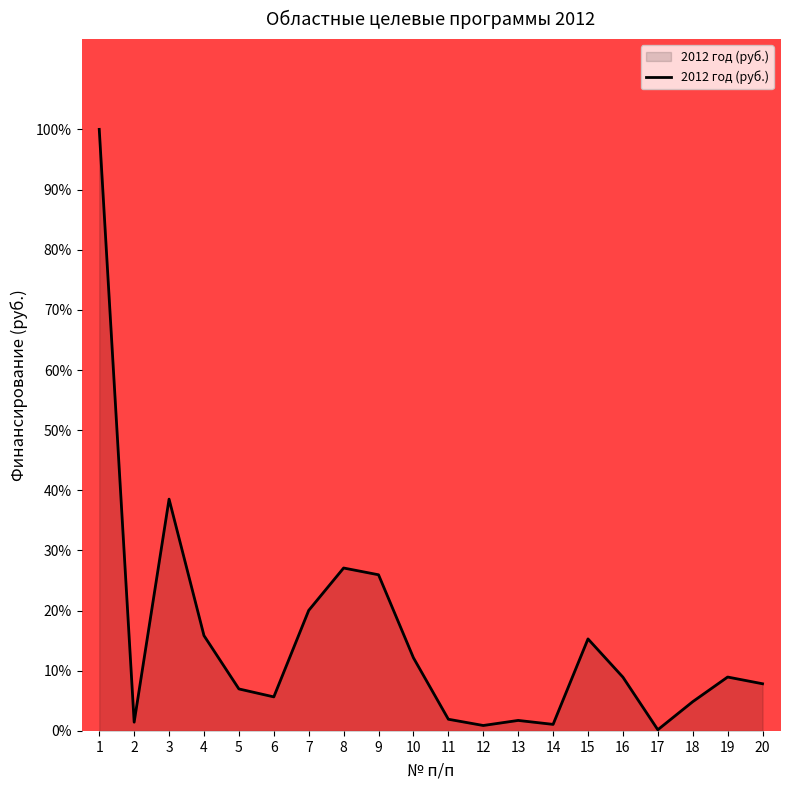

What is the sum of the values at 9 and 3?

64.5